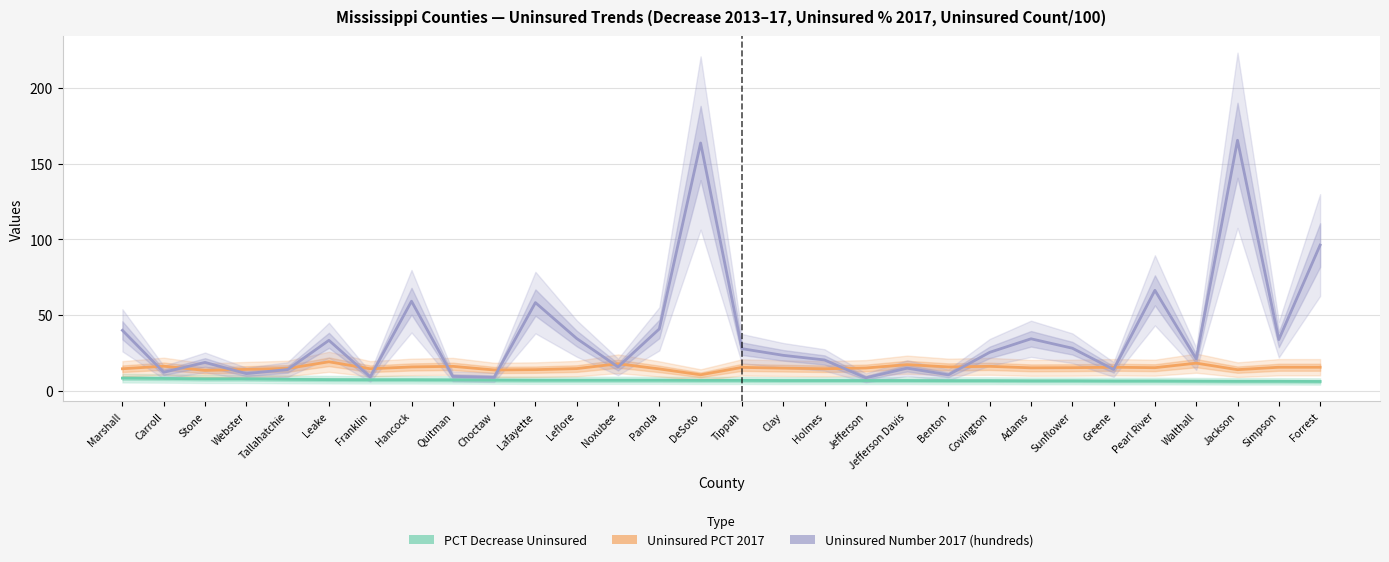

What is the label of the 6th point from the right?

Greene